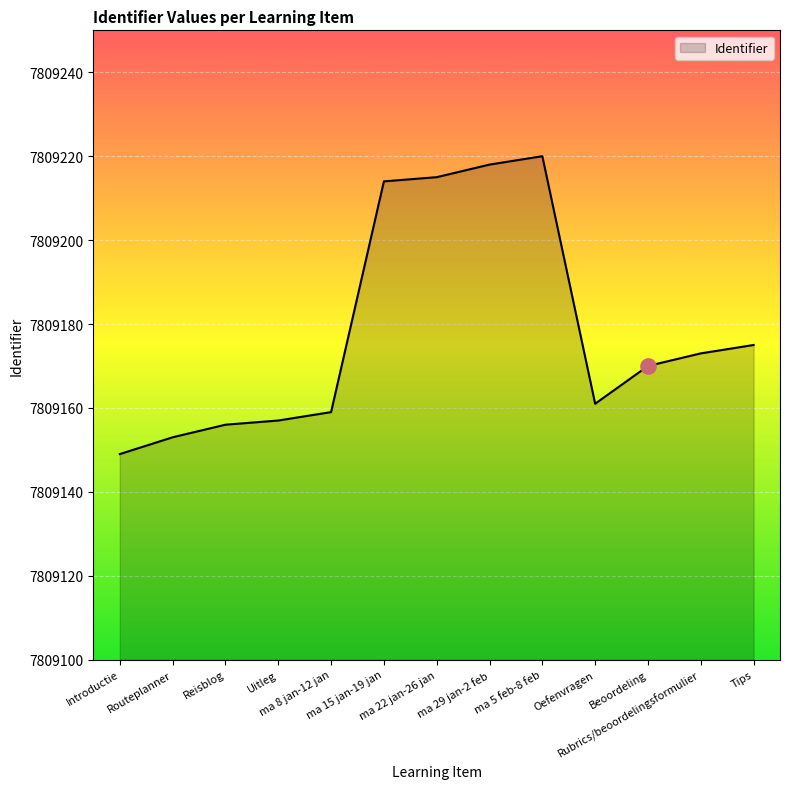

What is the ratio of the value at Beoordeling to the value at ma 29 jan-2 feb?

1.0